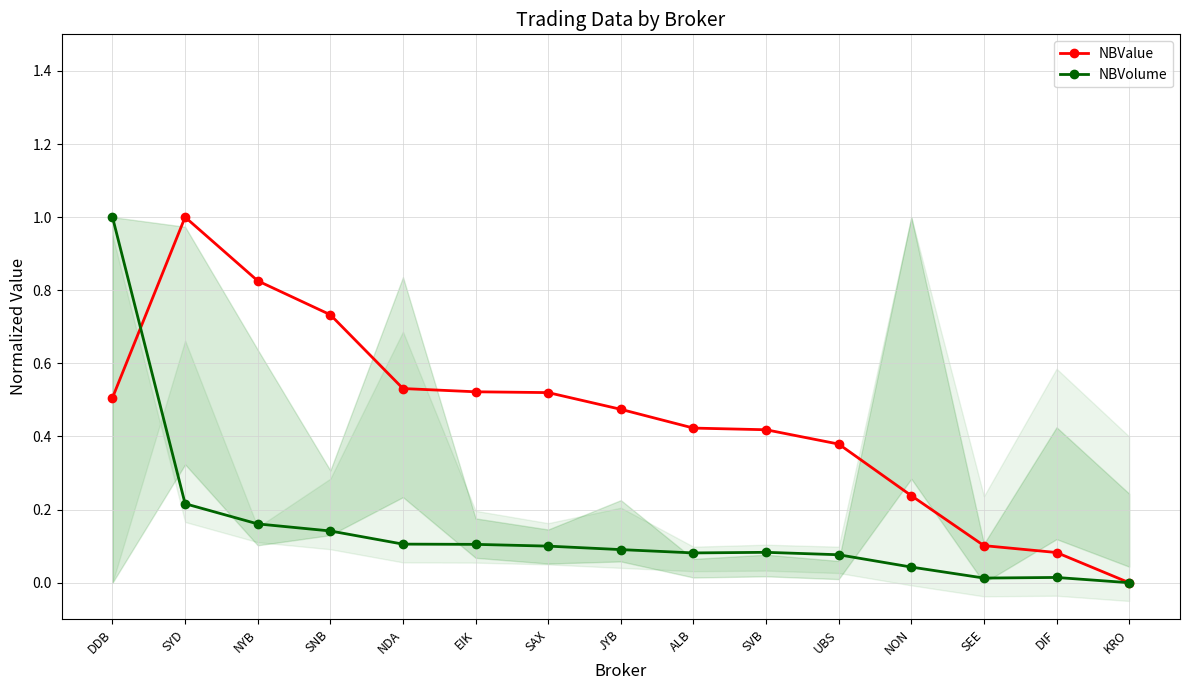

Which series has the largest total across all categories?

NBValue